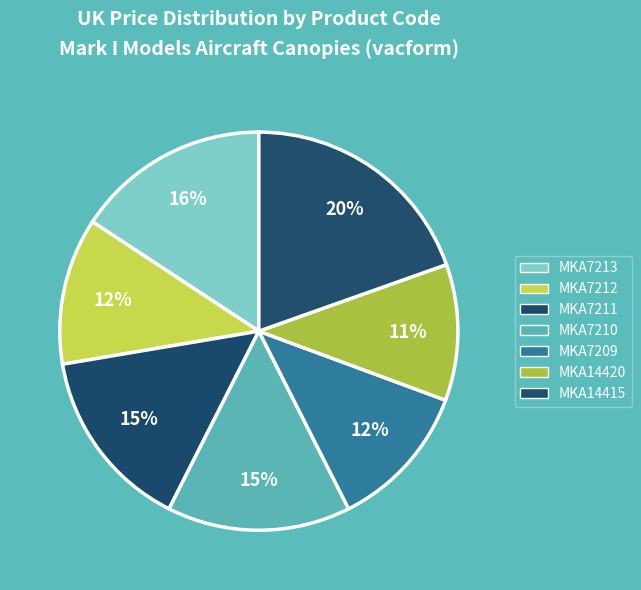

Which slice is the smallest?

MKA14420